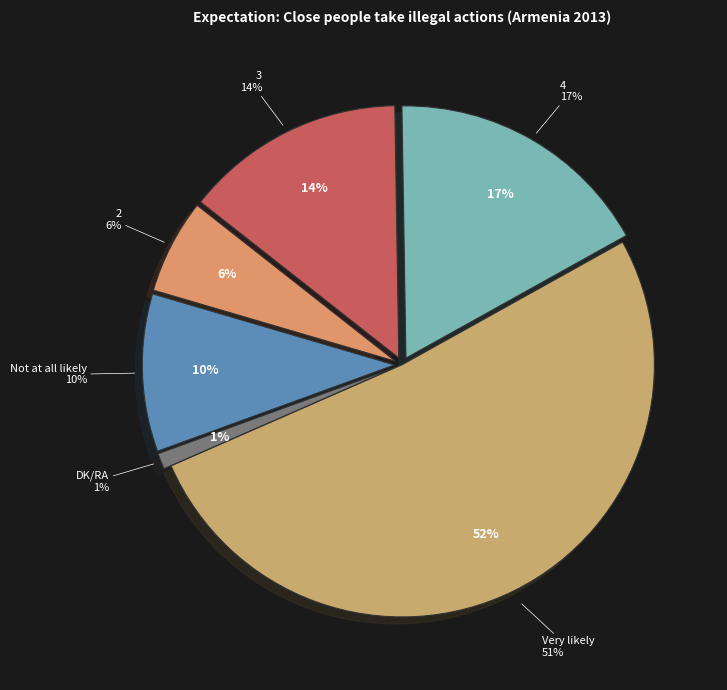

Between 3 and 4, which is larger?

4